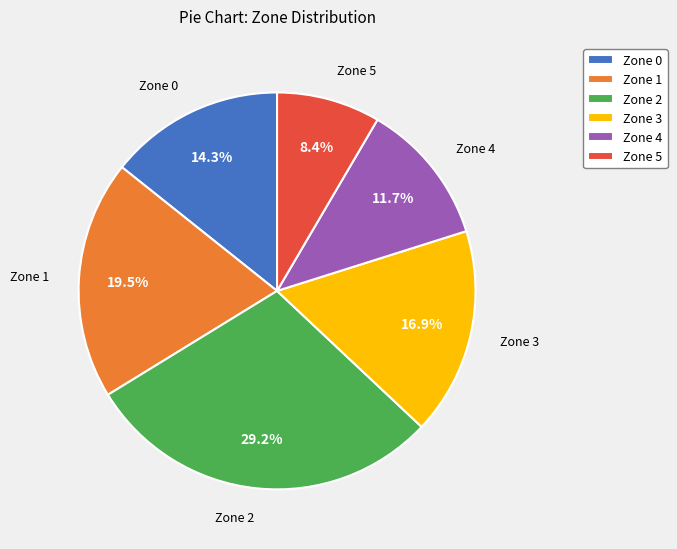

To the nearest percent, what portion does Zone 5 represent?

8%